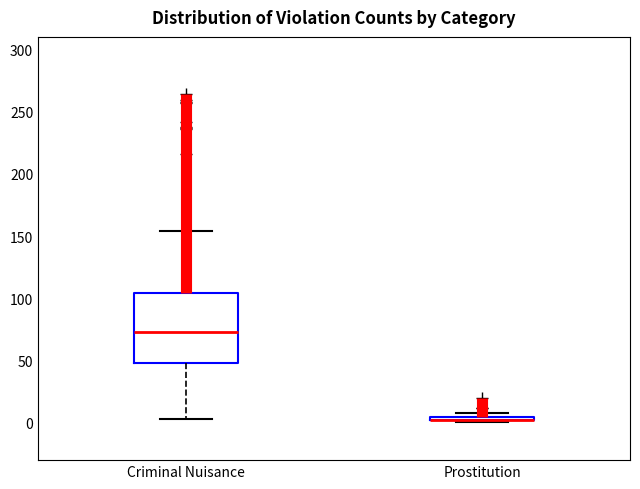

Which box is the tallest, from its lower edge to its upper edge?

Criminal Nuisance